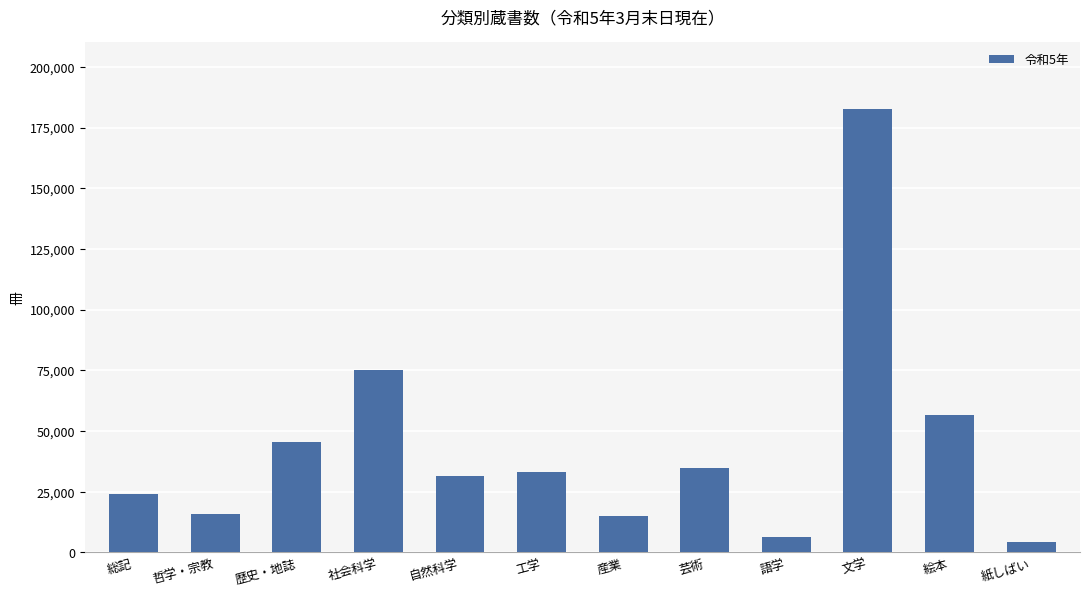

What is the average value?

43735